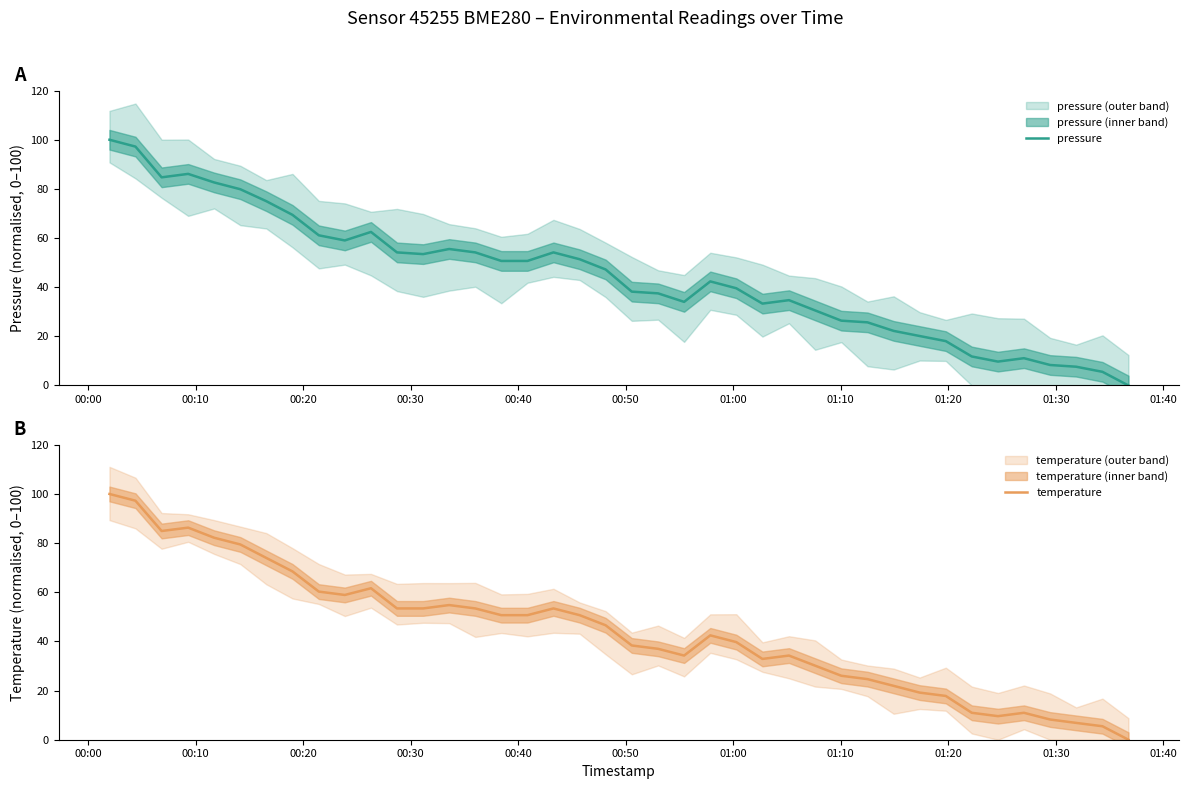

Which series has the largest total across all categories?

pressure